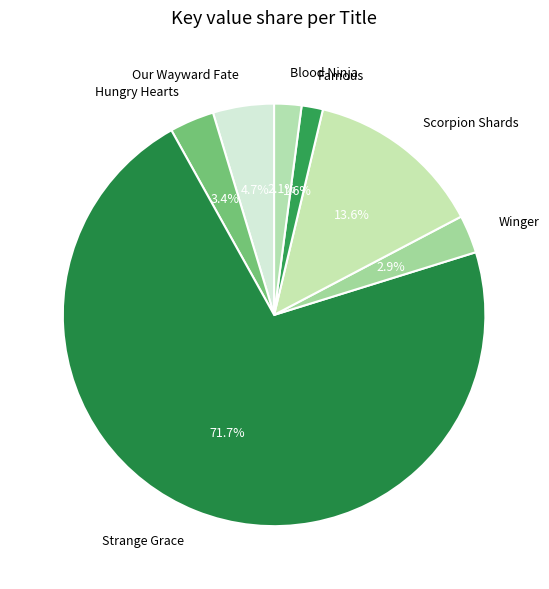

To the nearest percent, what percentage of the pie is Scorpion Shards?

14%